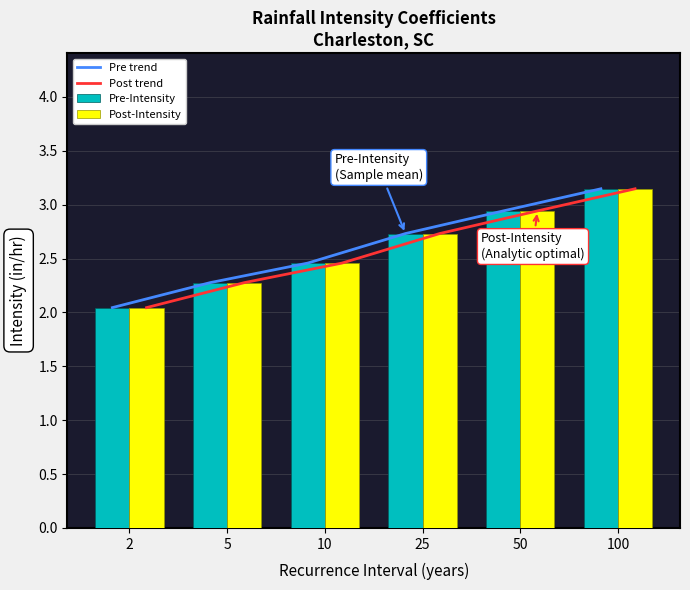

Is the value of Pre-Intensity at 10 greater than the value of Pre trend at 100?

No